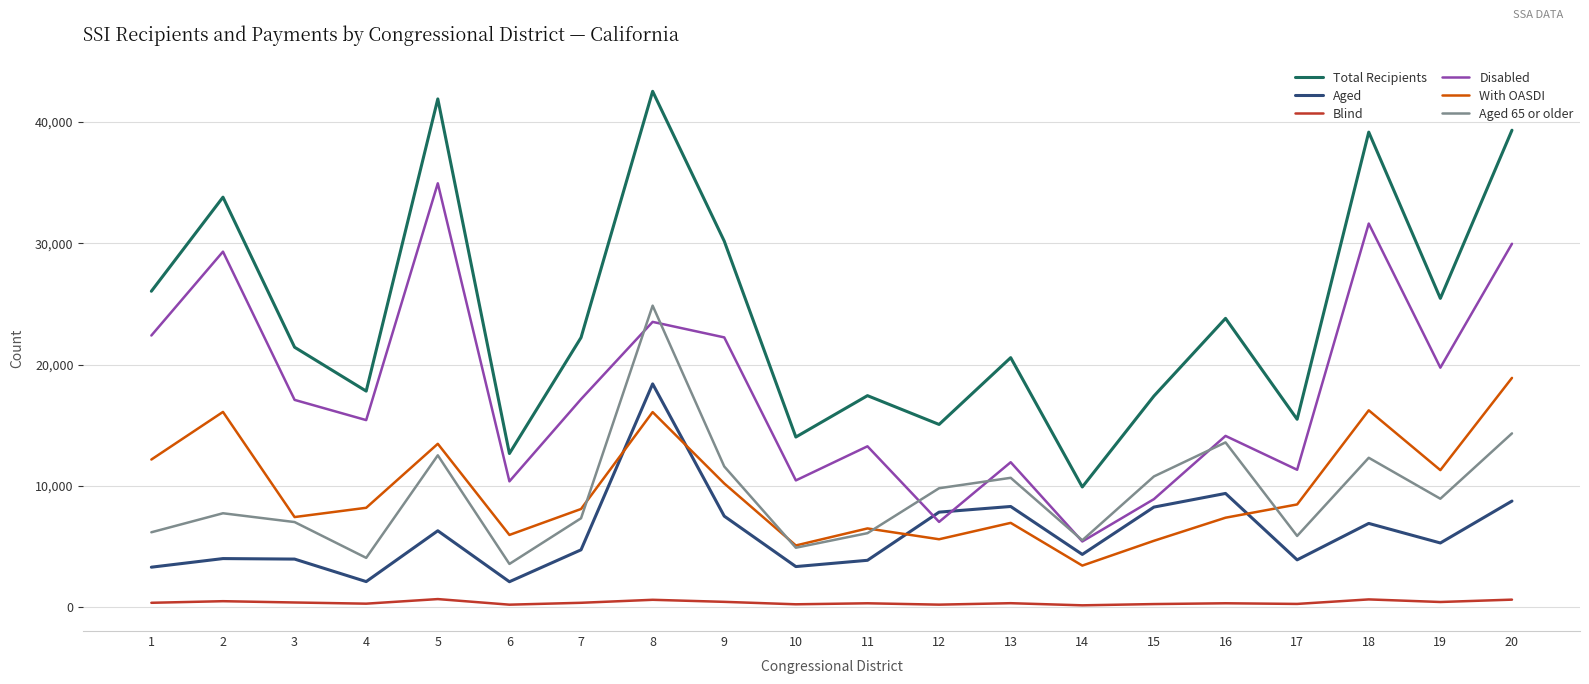

How many lines are shown in the chart?

6